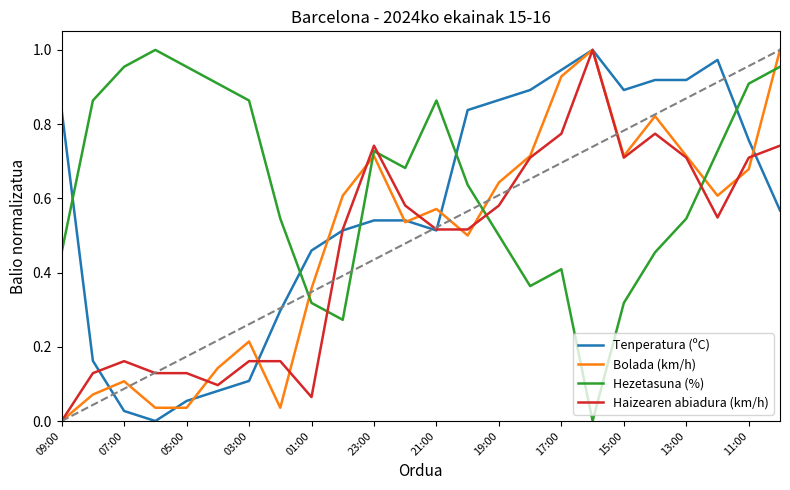

Which series has the largest total across all categories?

Hezetasuna (%)